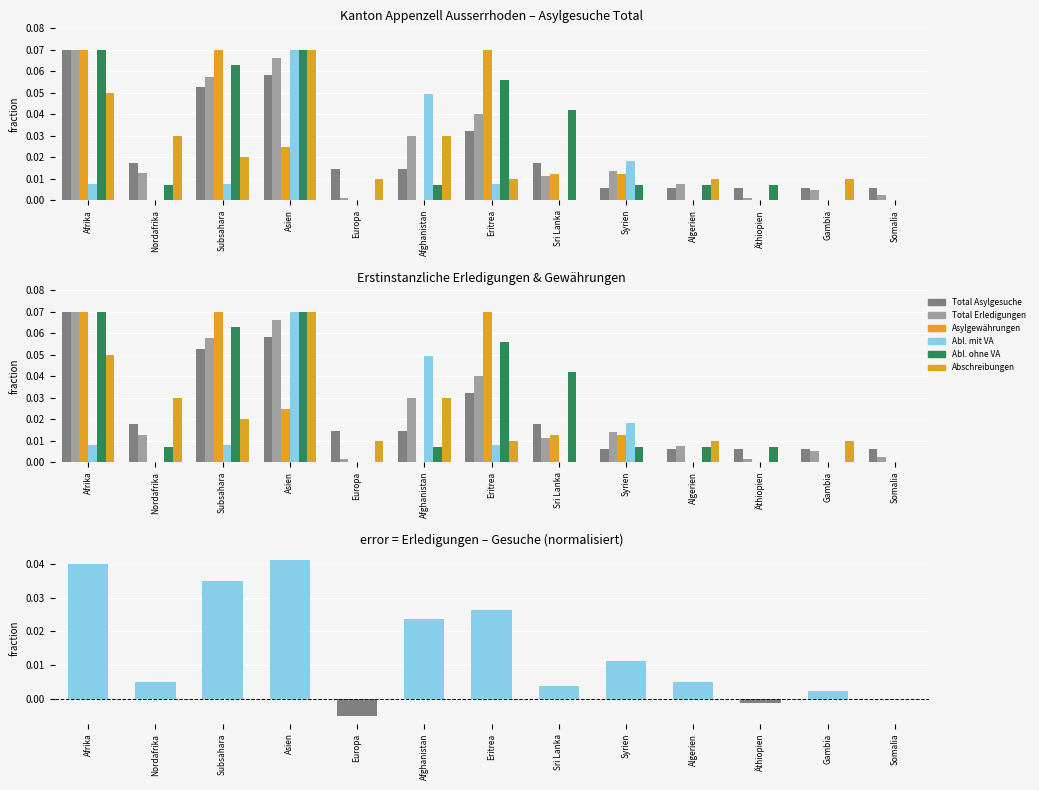

Which series changed the most between Subsahara and Algerien?

Asylgewährungen